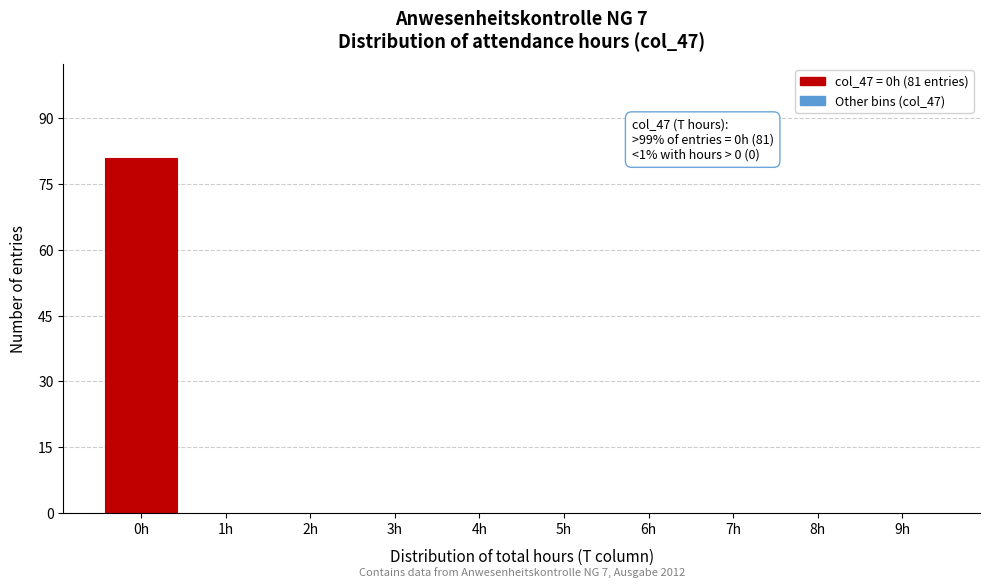

Reading left to right, extract all data points from this chart.

0h=81	1h=0	2h=0	3h=0	4h=0	5h=0	6h=0	7h=0	8h=0	9h=0